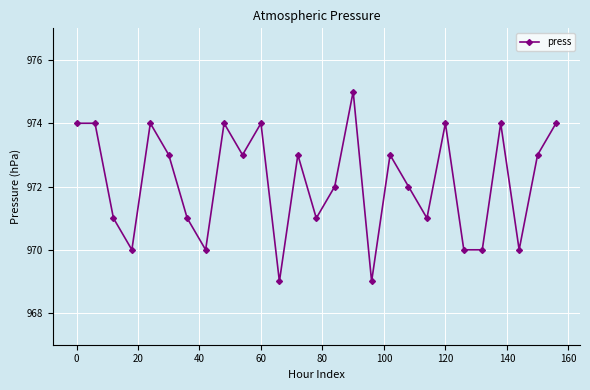

How many data points are less than 973?

13